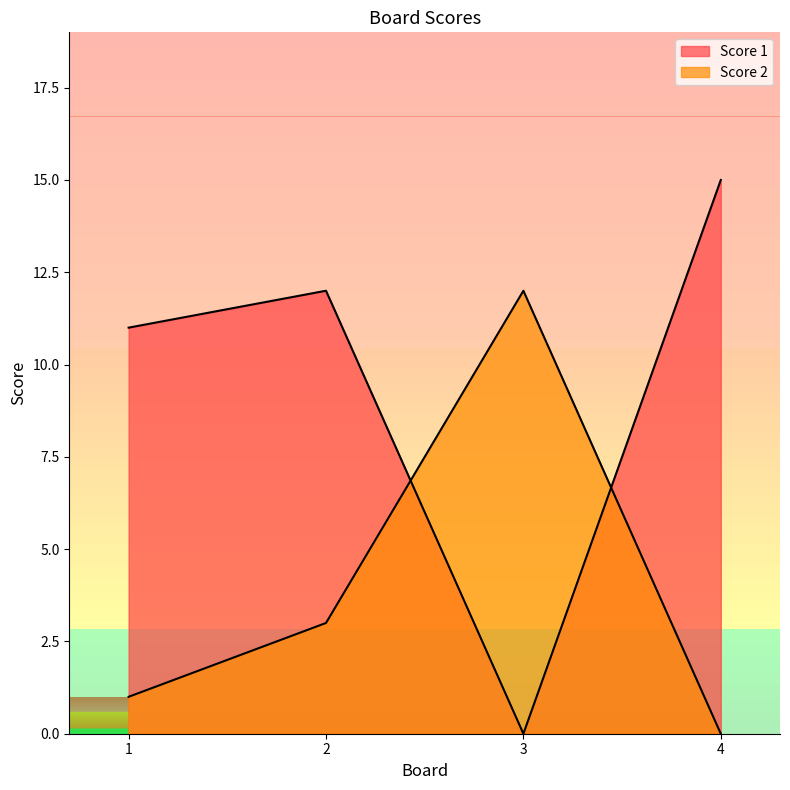

Rank the series at 3 from lowest to highest value.

Score 1, Score 2